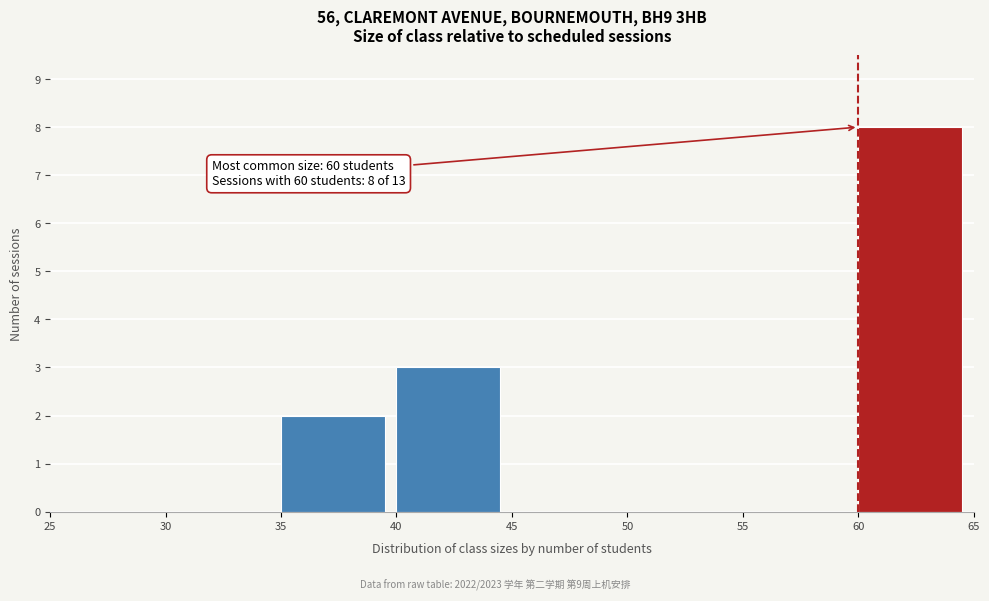

Which range on the x-axis has the tallest bar?

60 to 65